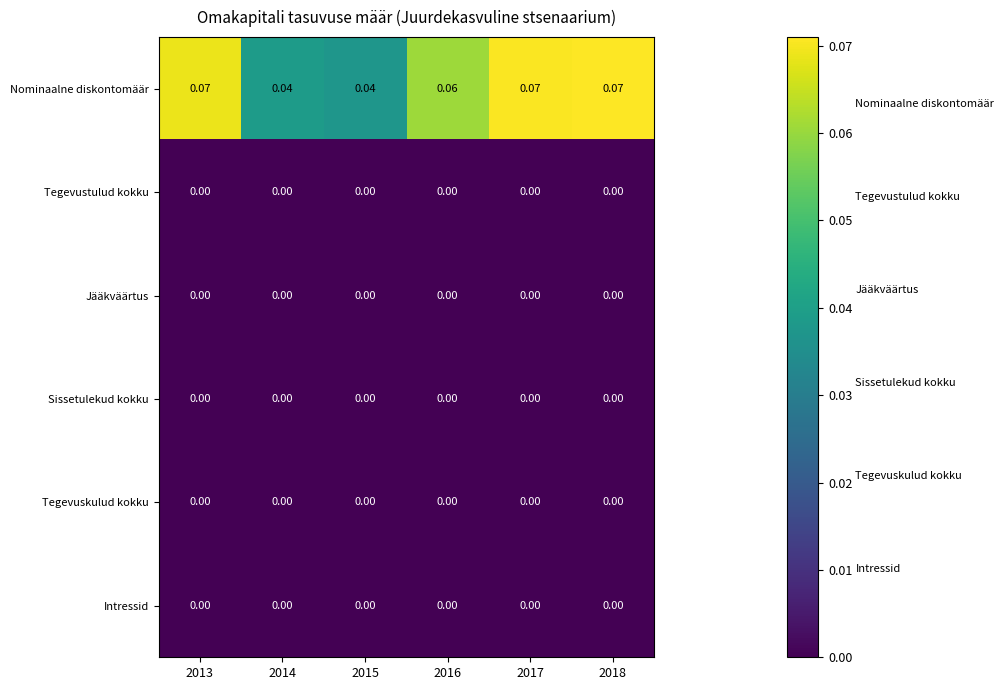

Which series has the largest total across all categories?

Nominaalne diskontomäär